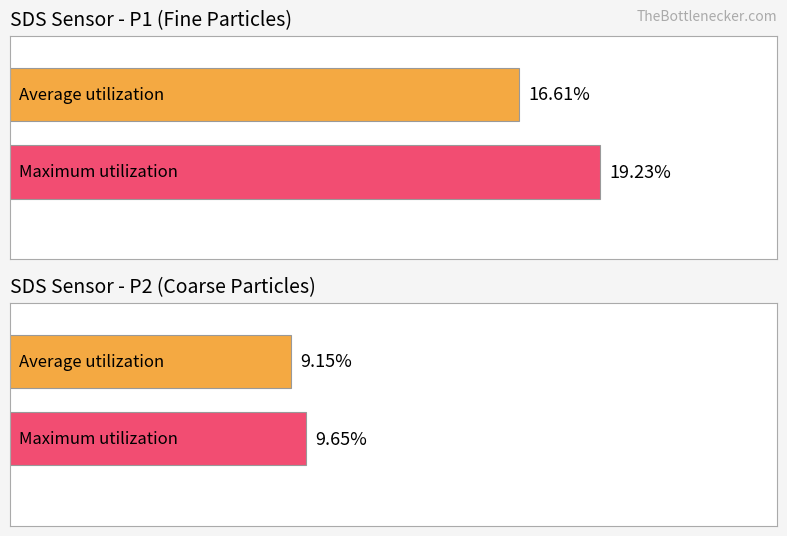

How many values in the Maximum utilization series exceed 19?

1